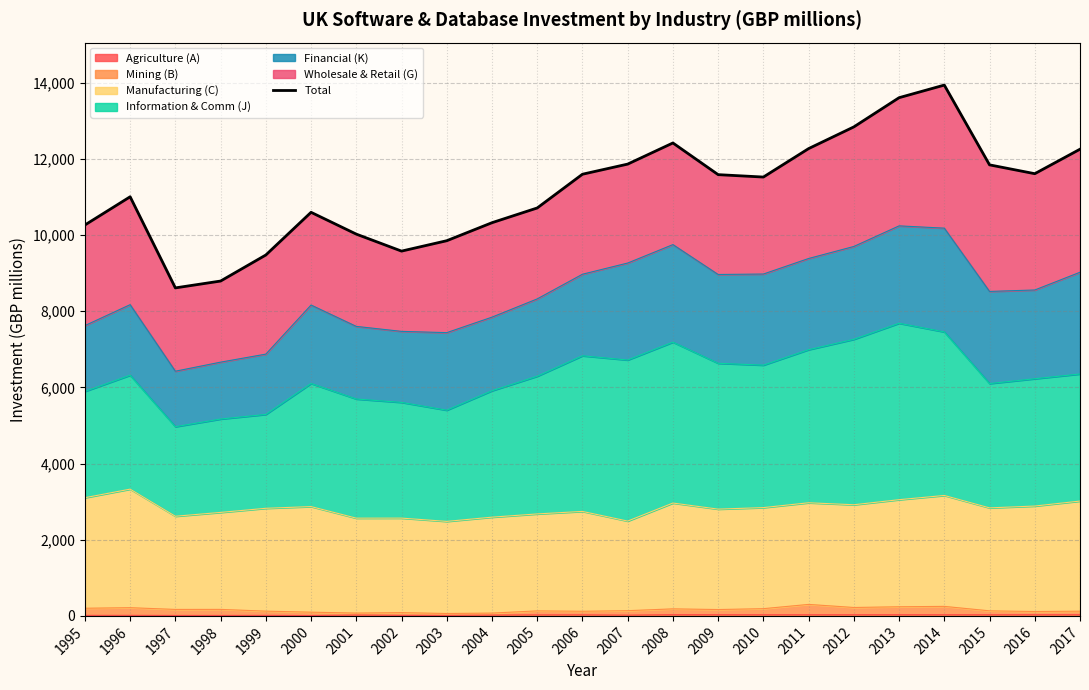

How many values exceed 11525?

11